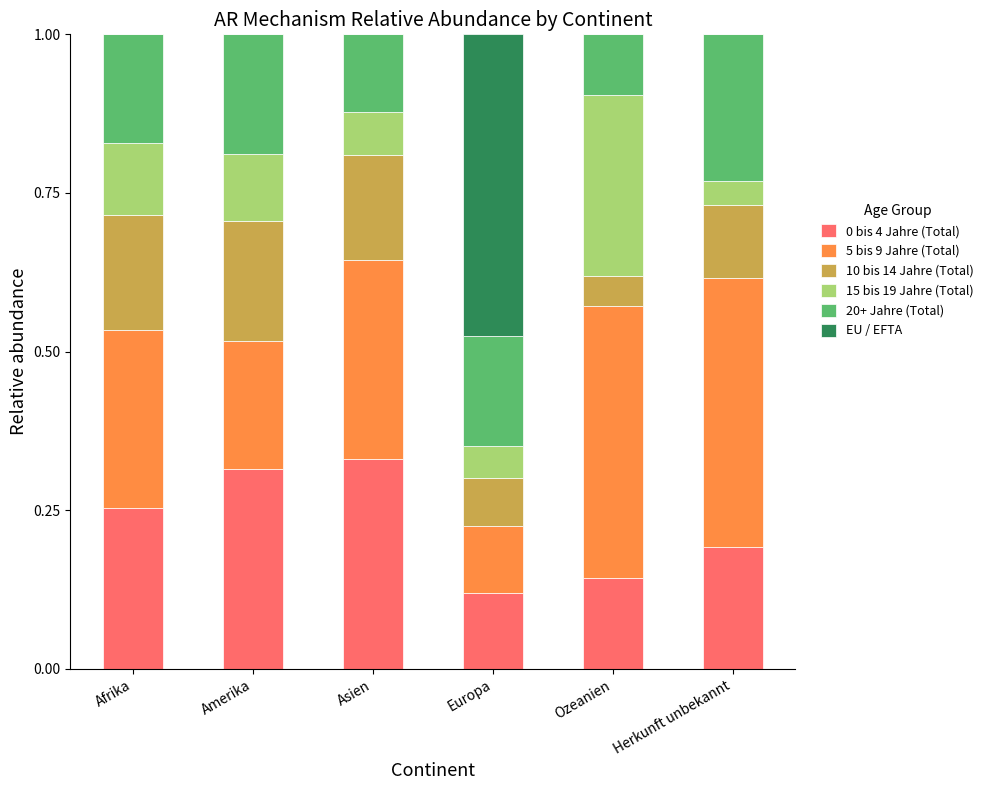

What is the total value across all series at Amerika?

1.0